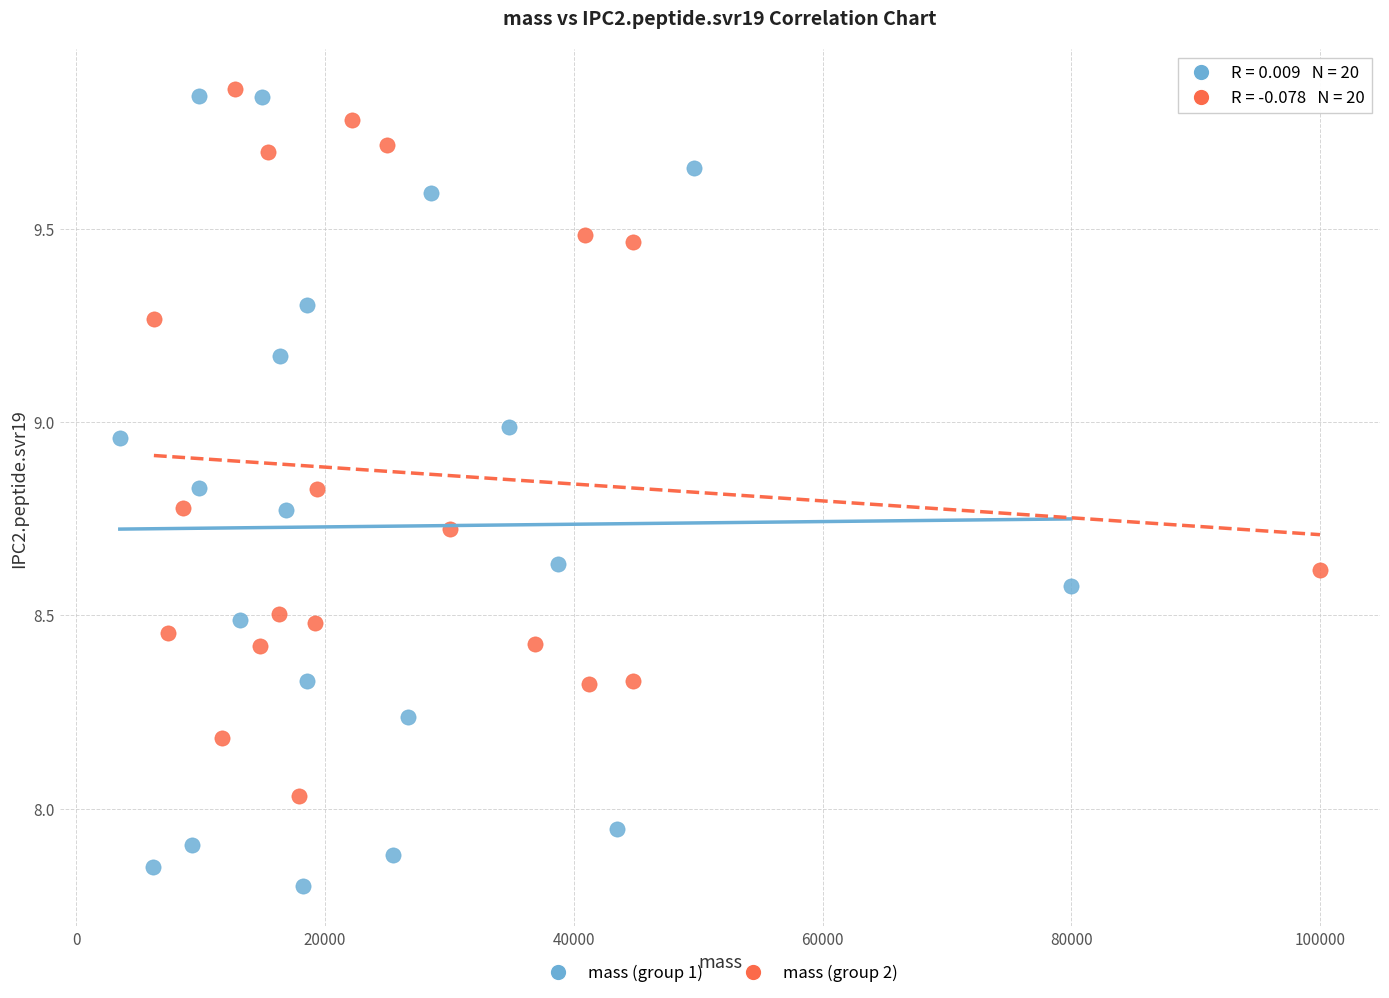

Which series has the widest spread of Y values?

mass (group 1)